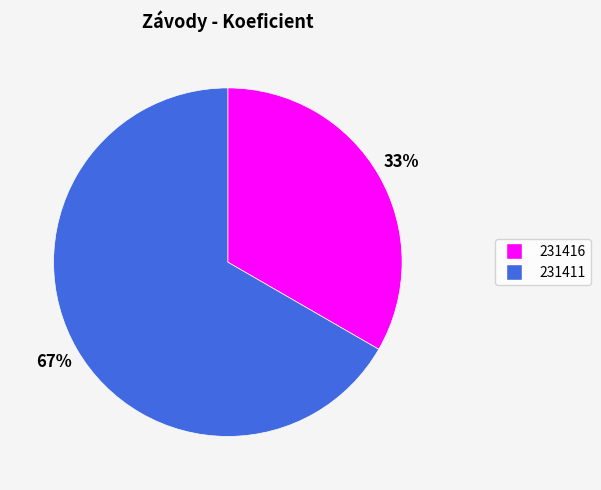

Rank the categories by value from lowest to highest.

231416, 231411